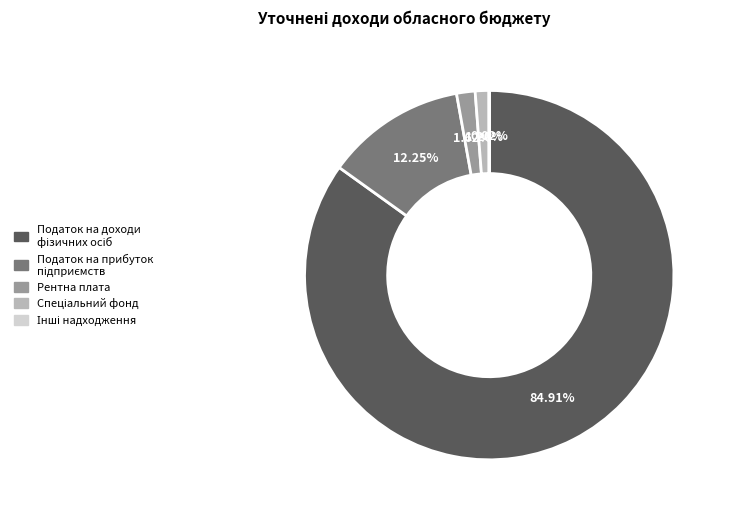

How many segments does this pie chart have?

5